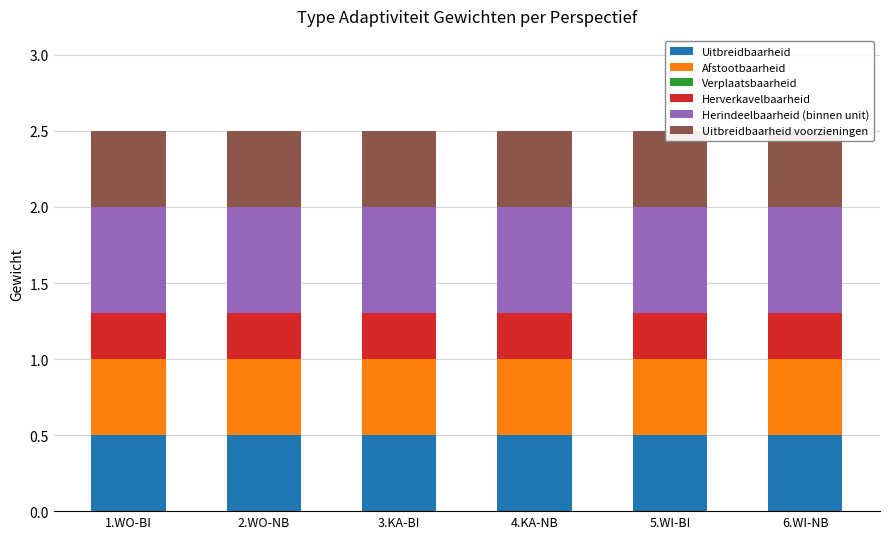

Where is Uitbreidbaarheid nearest to the value 0?

1.WO-BI